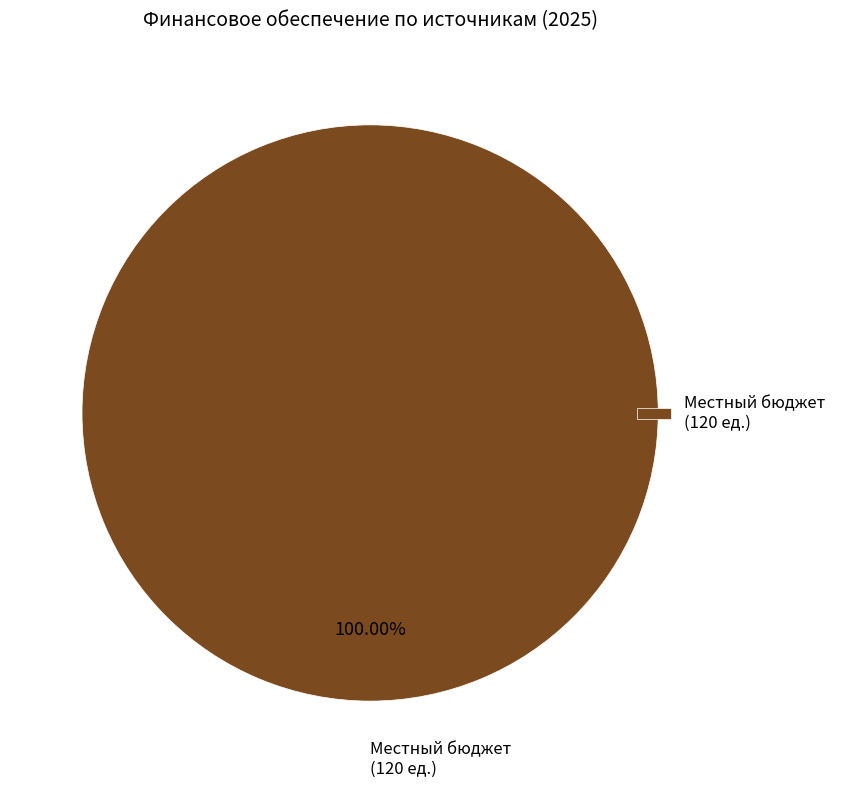

Rank the categories by value from highest to lowest.

Местный бюджет (120 ед.)